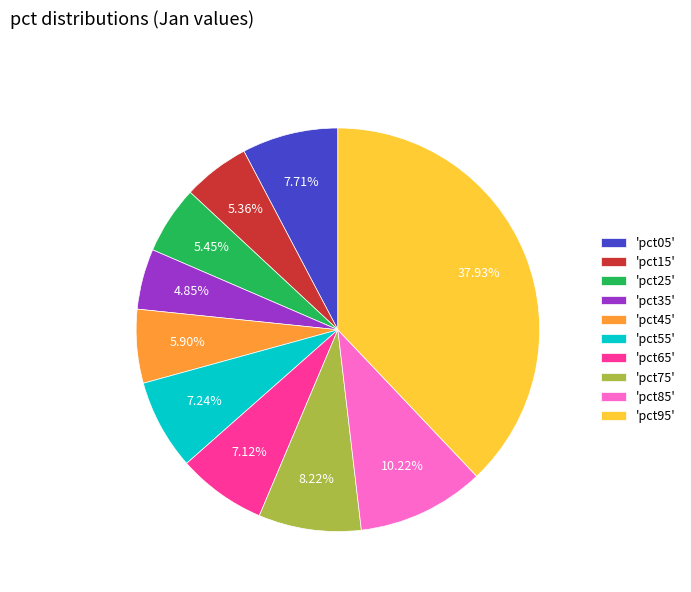

How many segments does this pie chart have?

10